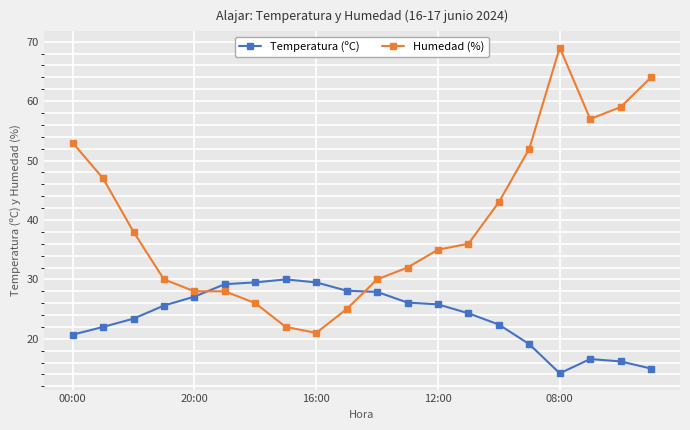

Is this an area chart (filled region under the line)?

No